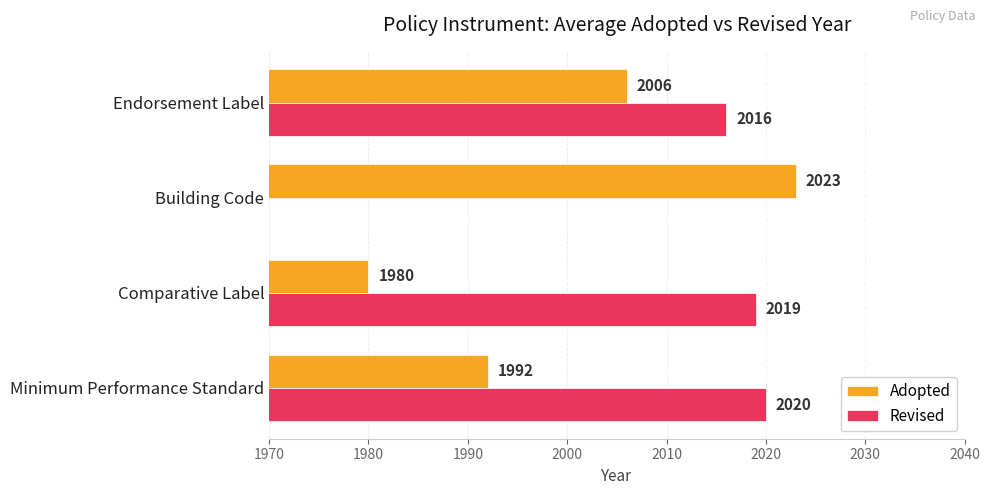

How many data points in Adopted are above 2006?

1